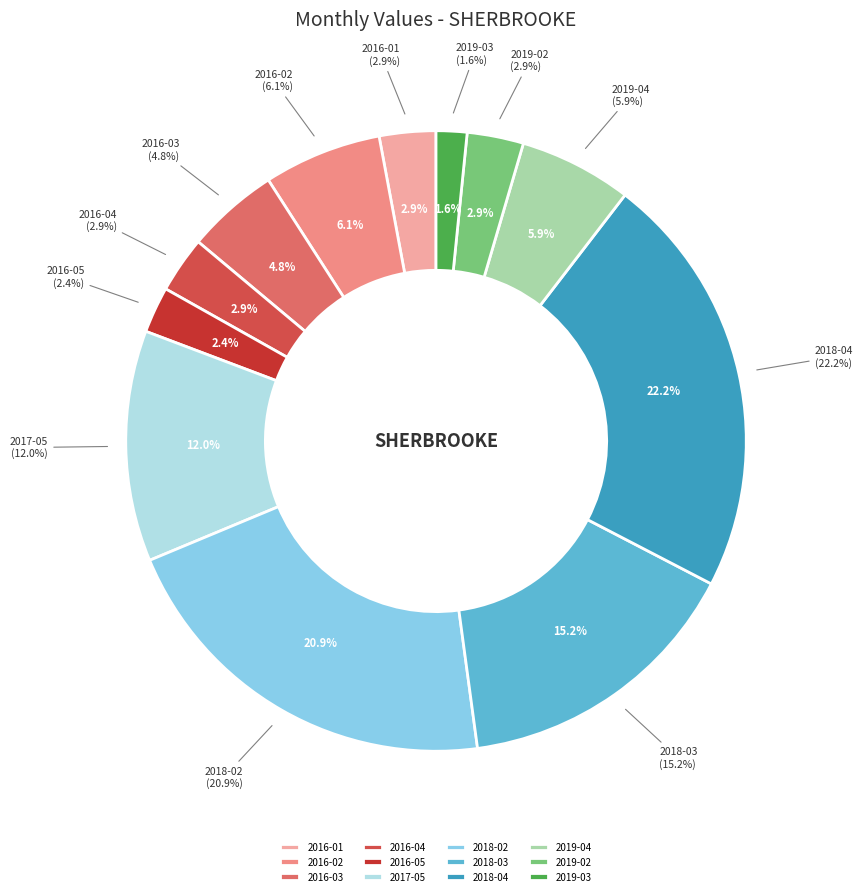

What percentage is the 2019-04 slice, to the nearest percent?

6%